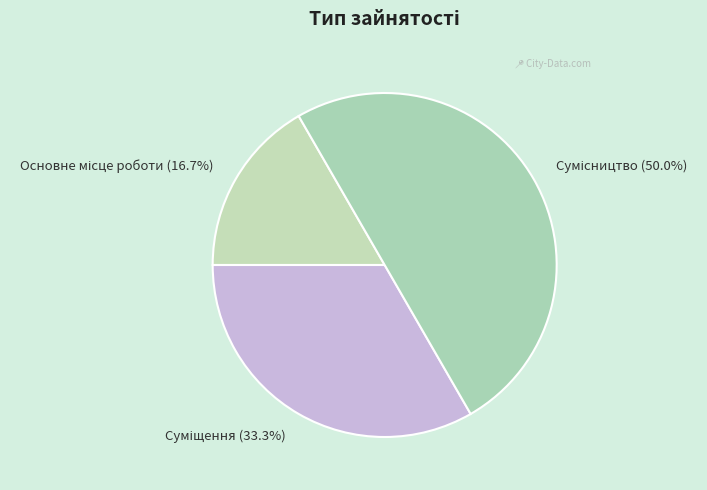

How many segments does this pie chart have?

3